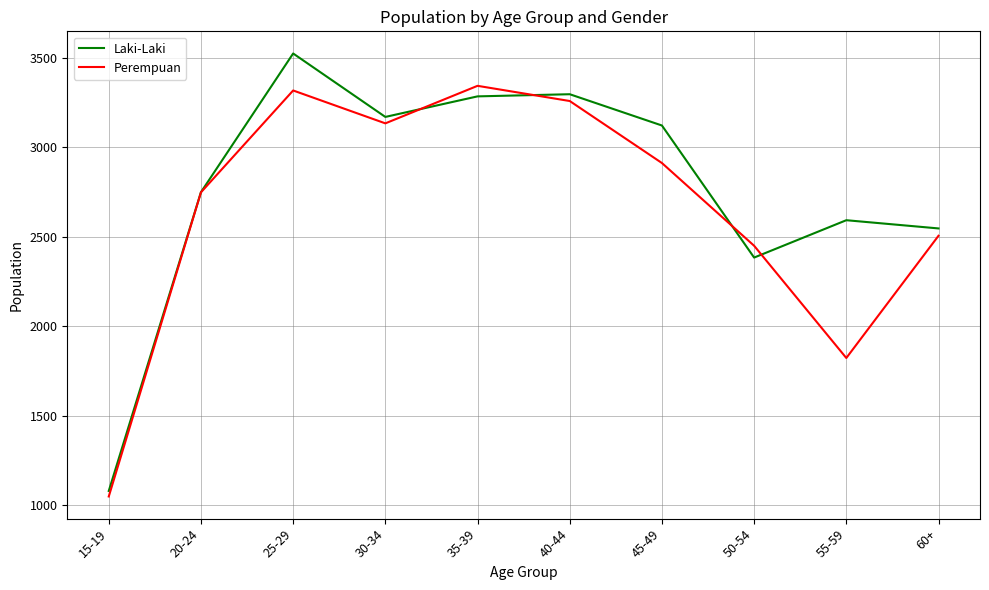

How many interior local valleys does the Laki-Laki series have?

2